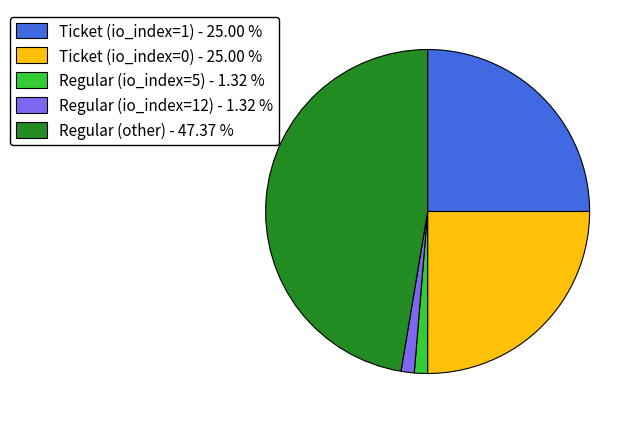

Is there a majority slice in this chart?

No